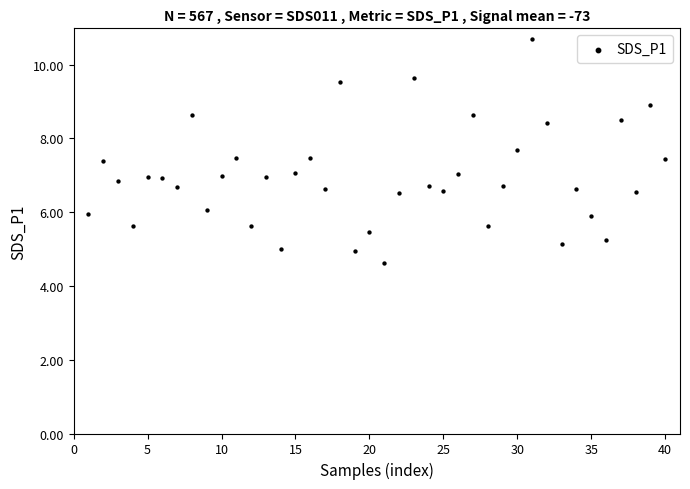

What is the range of X values (max minus min)?

39.0